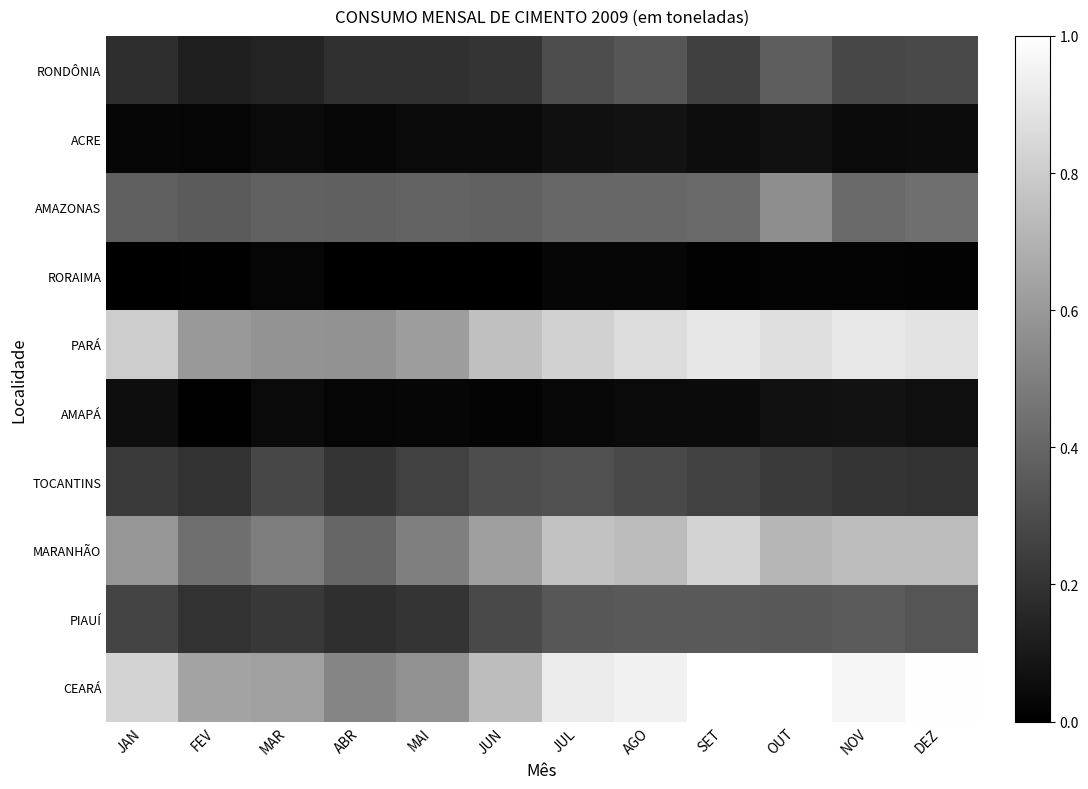

Rank the series by their maximum value, from lowest to highest.

RORAIMA, ACRE, AMAPÁ, TOCANTINS, PIAUÍ, RONDÔNIA, AMAZONAS, MARANHÃO, PARÁ, CEARÁ